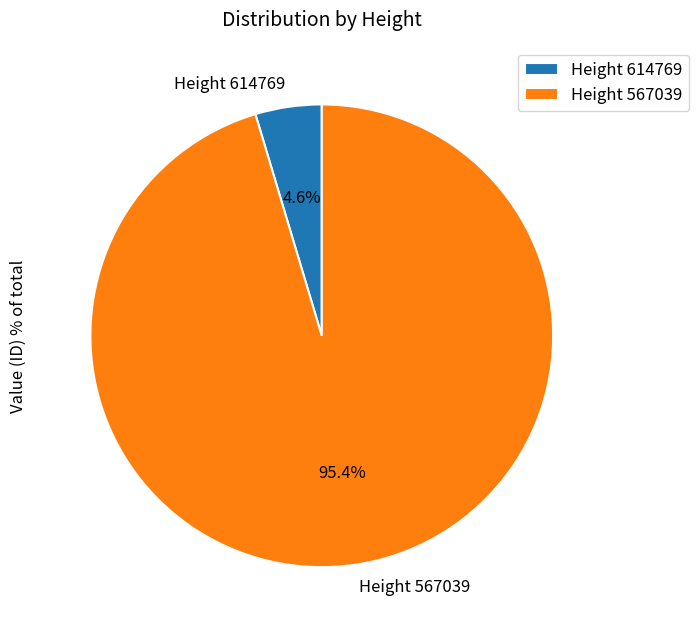

Does any single category account for the majority?

Yes